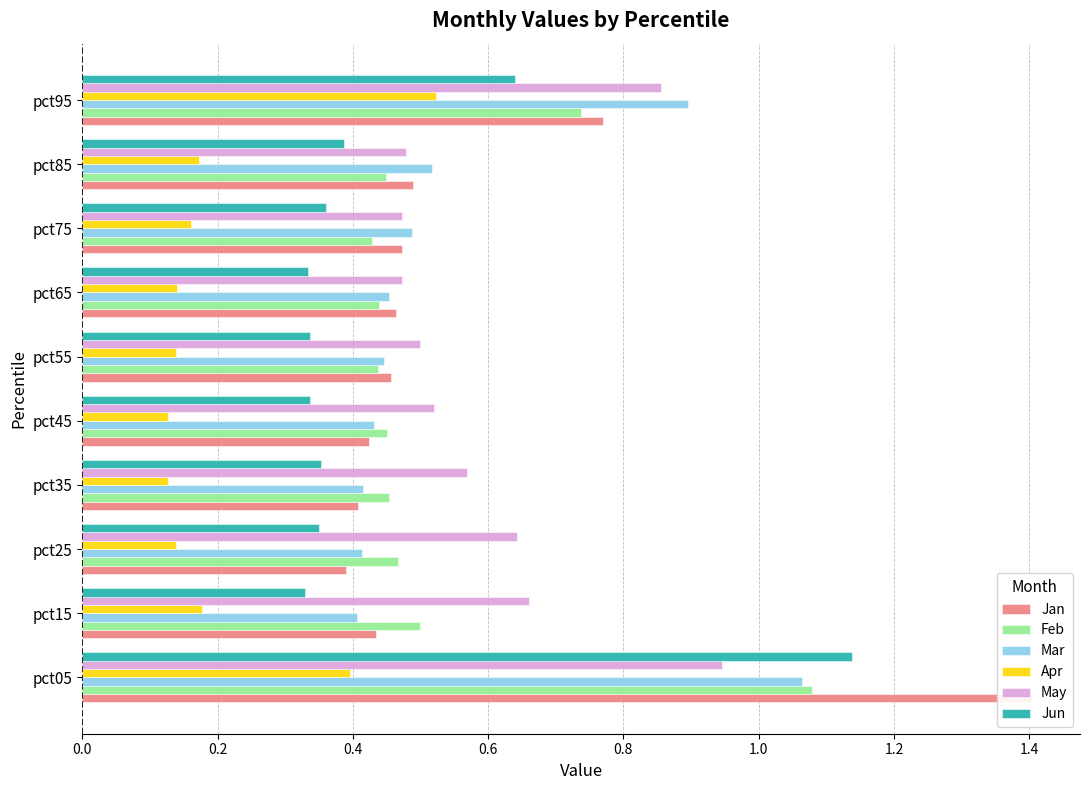

At pct35, list the series in order from smallest to largest.

Apr, Jun, Jan, Mar, Feb, May